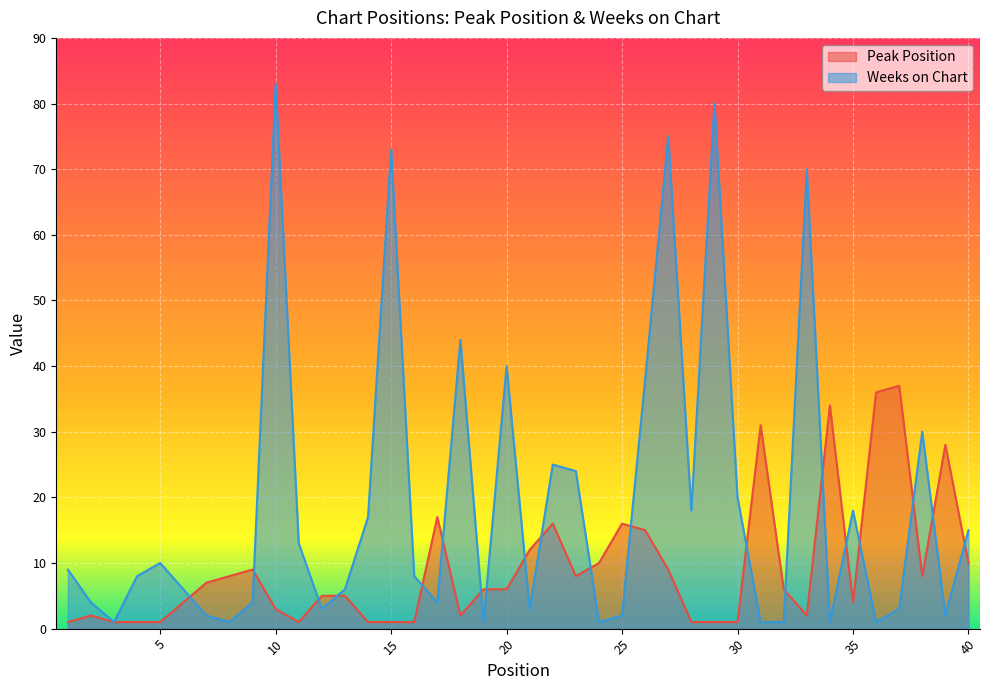

The value of Peak Position at 4 is 1. True or false?

True